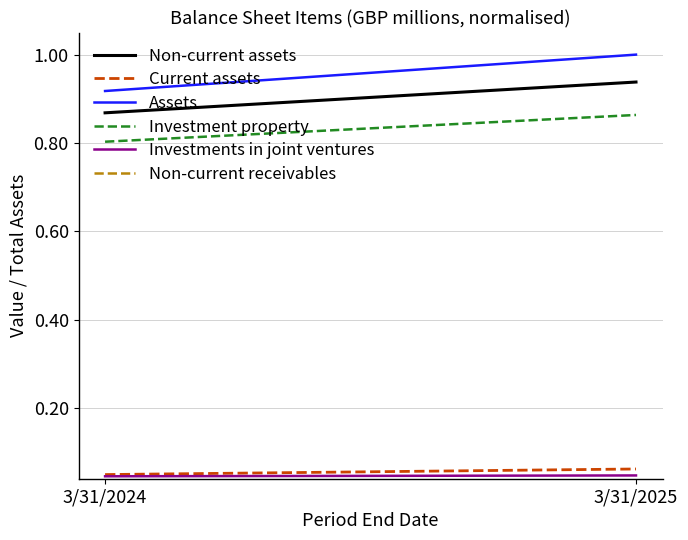

List the series in order of their peak value, highest first.

Assets, Non-current assets, Investment property, Current assets, Investments in joint ventures, Non-current receivables